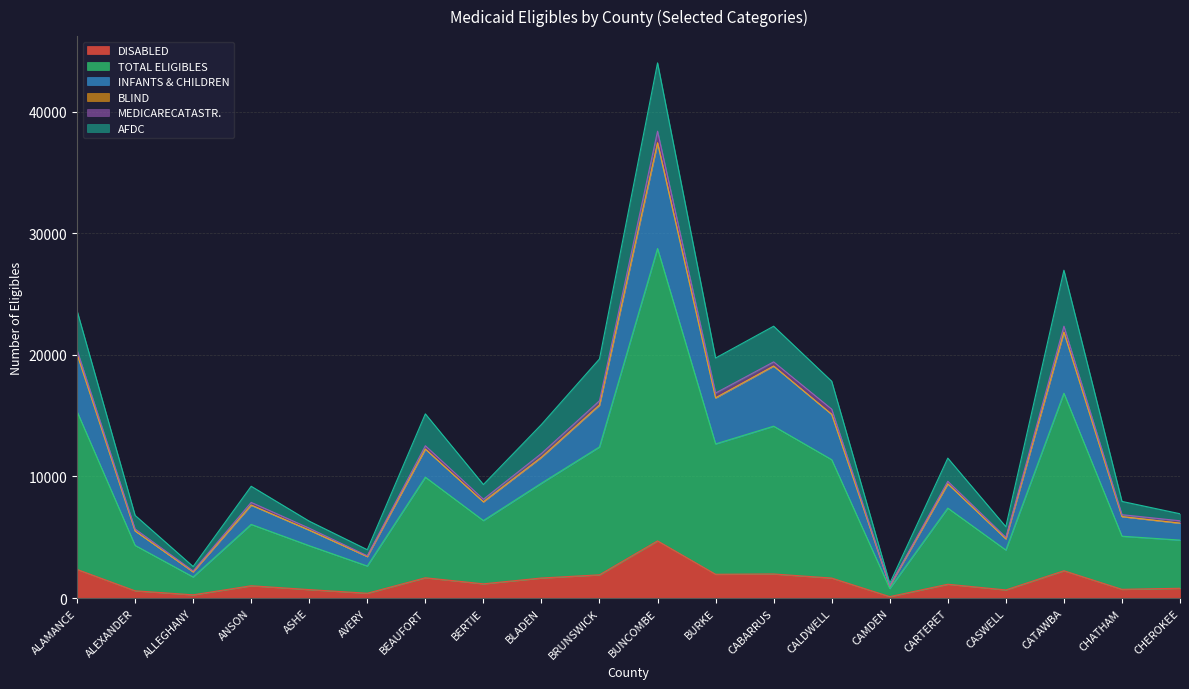

What is the greatest value displayed?

44006